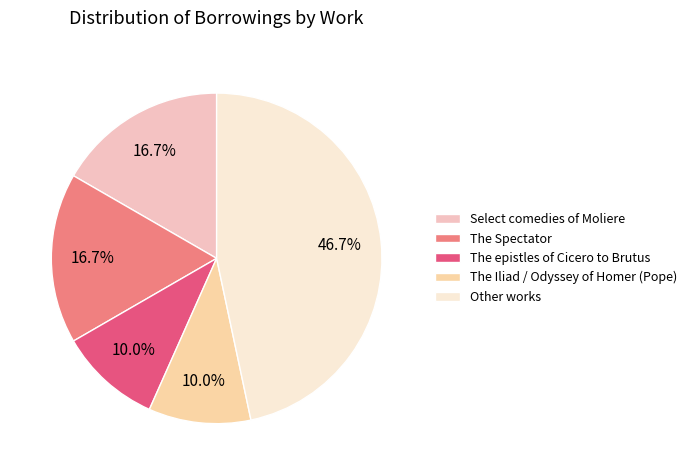

Which slice is the largest?

Other works